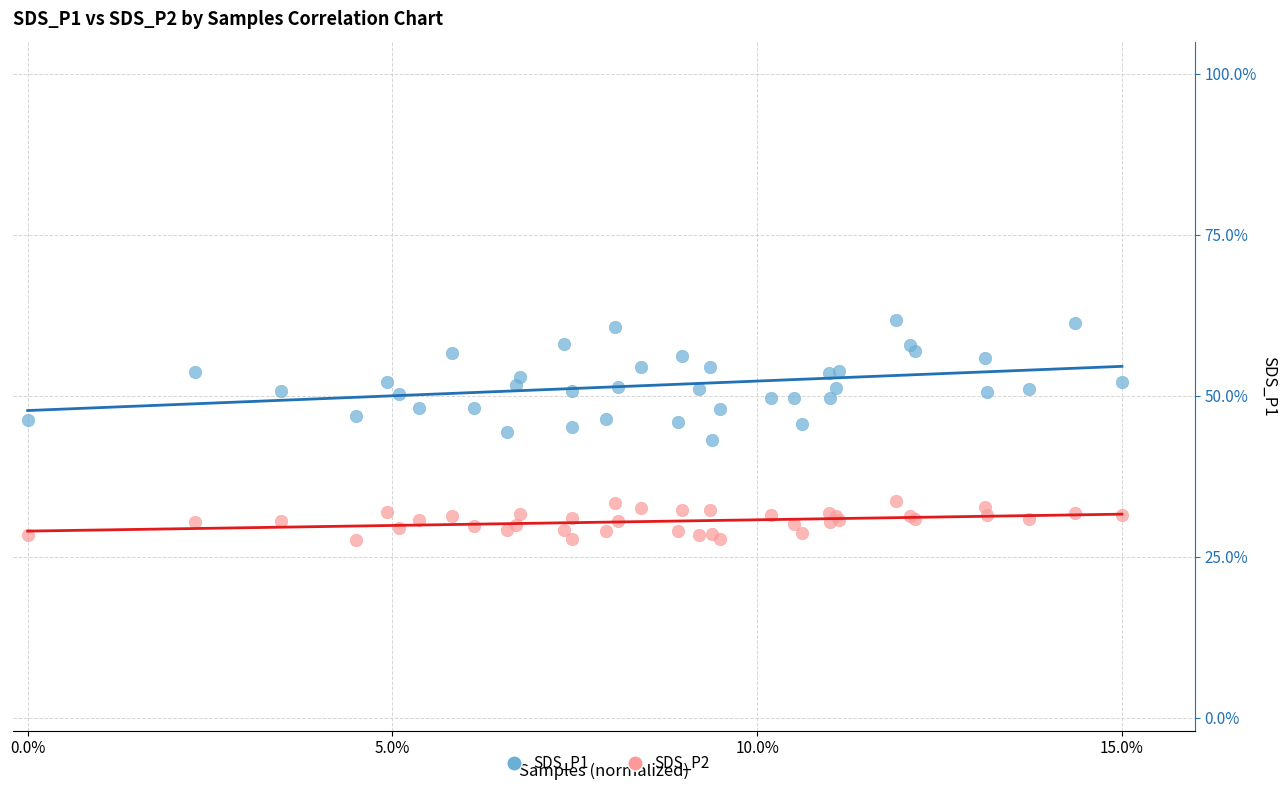

What are all the series names shown in the legend?

SDS_P1, SDS_P2